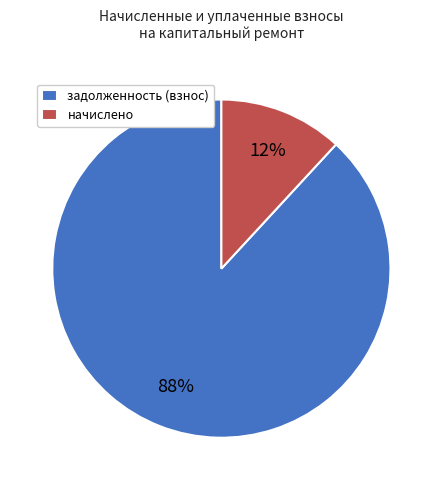

Count the number of slices in the pie.

2